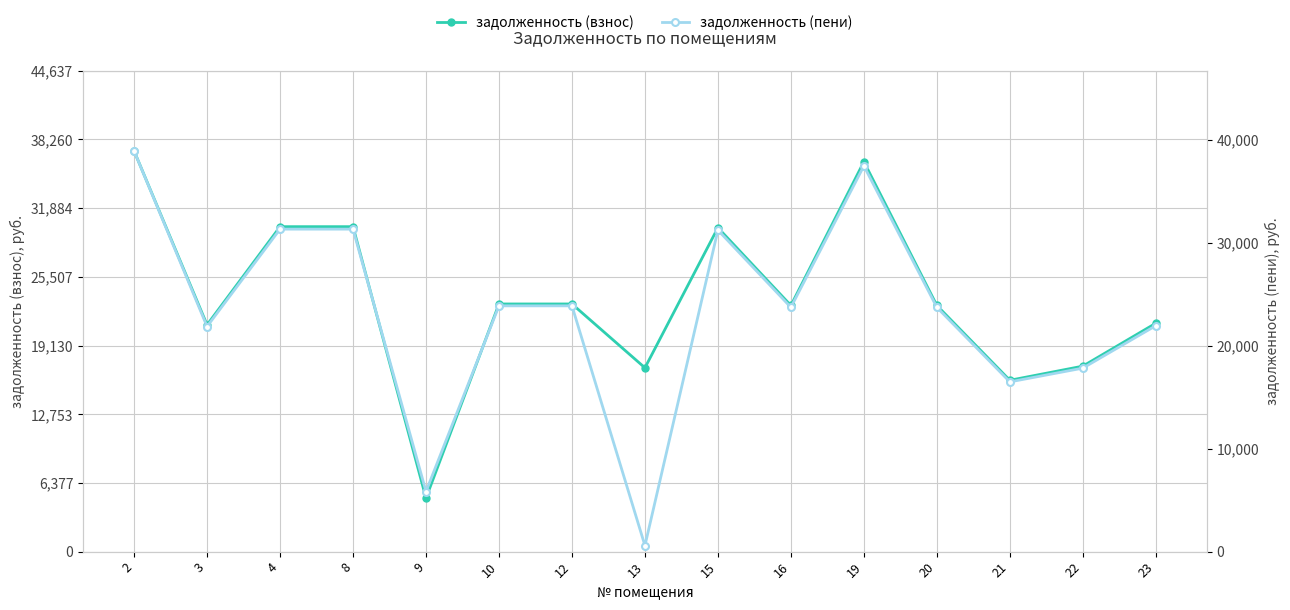

Reading left to right, what are all the values shown in this chart?

задолженность (взнос): 2=37197.5	3=21054.7	4=30166.0	8=30166.0	9=4970.3	10=22990.4	12=22990.4	13=17063.6	15=30071.6	16=22848.8	19=36195.6	20=22848.8	21=15906.6	22=17218.7	23=21200.3
задолженность (пени): 2=38891.8	3=21846.8	4=31300.9	8=31300.9	9=5833.5	10=23855.3	12=23855.3	13=586.1	15=31202.9	16=23708.3	19=37438.8	20=23708.3	21=16474.9	22=17810.2	23=21928.4